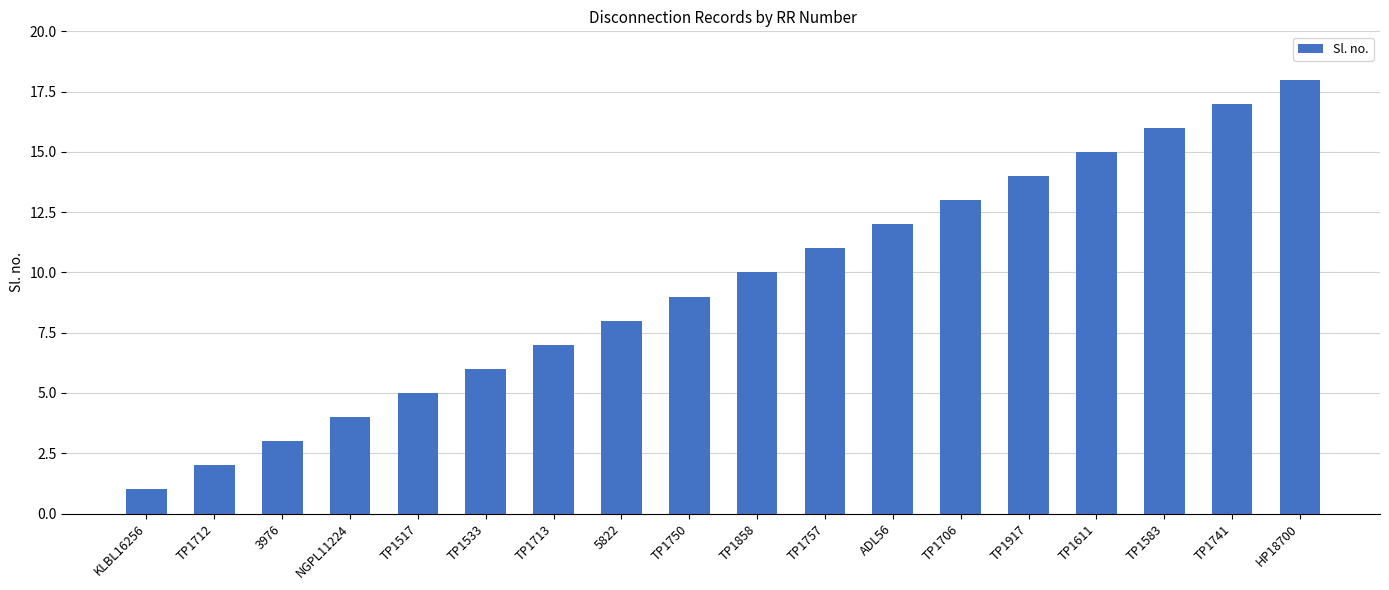

Reading left to right, transcribe all the data shown in this chart.

KLBL16256=1	TP1712=2	3976=3	NGPL11224=4	TP1517=5	TP1533=6	TP1713=7	5822=8	TP1750=9	TP1858=10	TP1757=11	ADL56=12	TP1706=13	TP1917=14	TP1611=15	TP1583=16	TP1741=17	HP18700=18